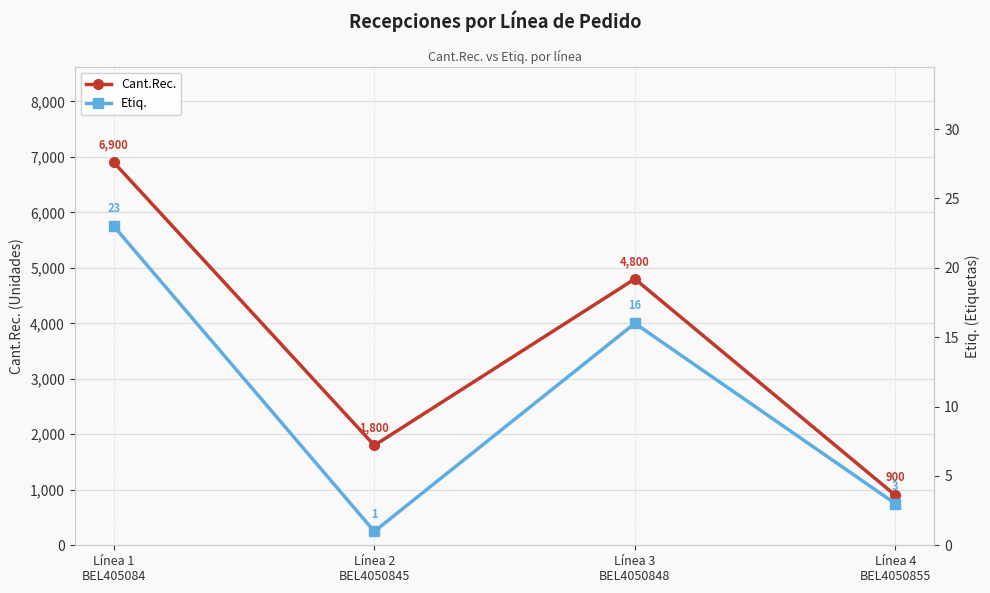

What is the label of the 4th point from the right?

Línea 1
BEL405084